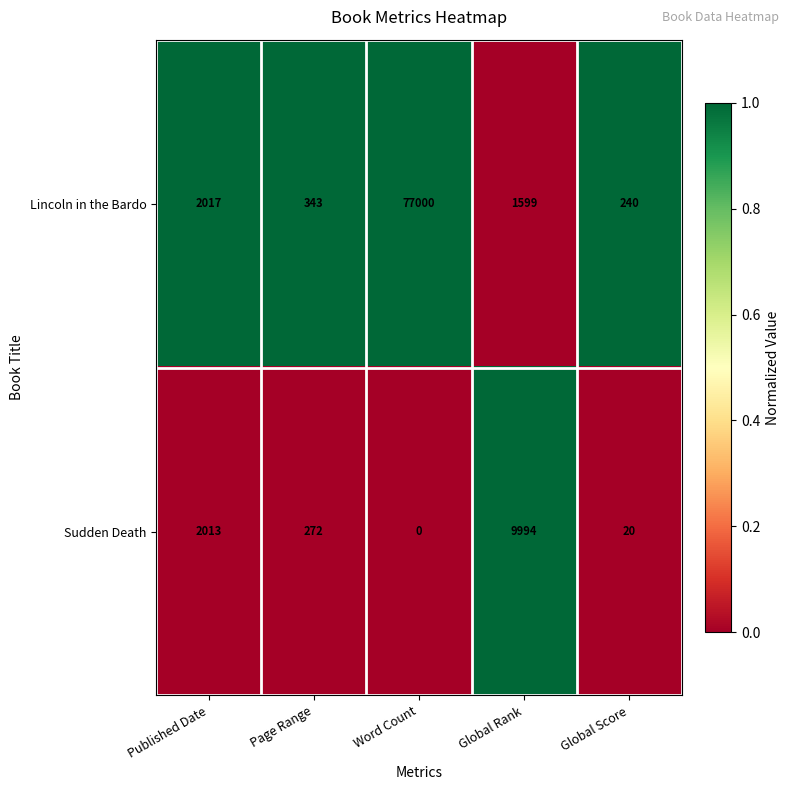

Rank the series by their average value, from highest to lowest.

Lincoln in the Bardo, Sudden Death